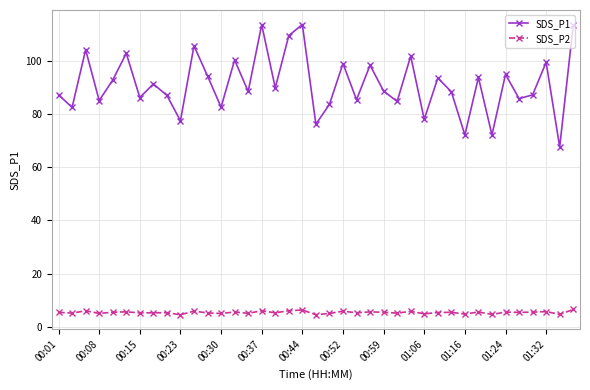

True or false: SDS_P2 has more than 0 interior local peaks.

True